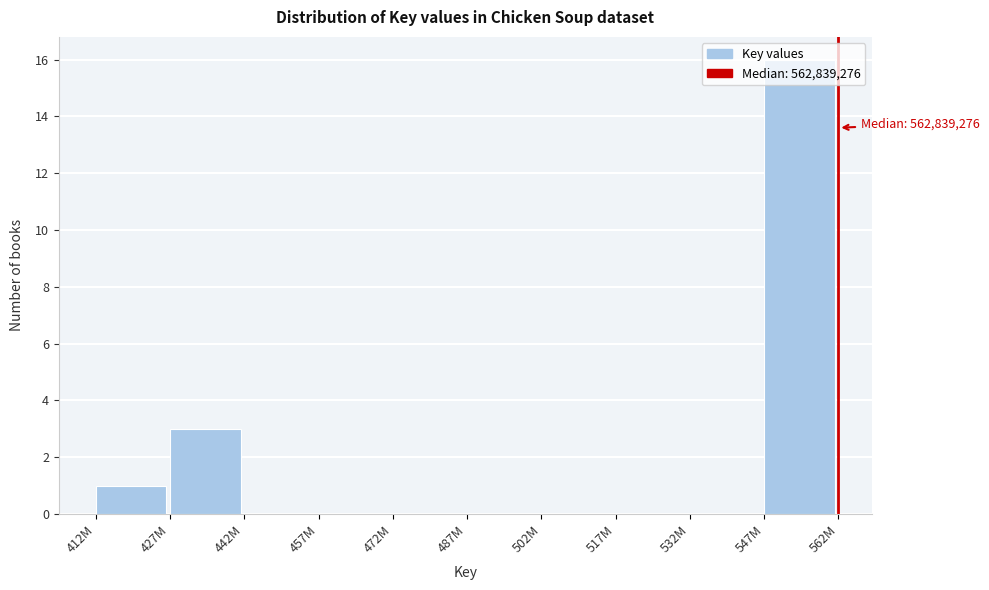

At which label is the value closest to 8?

427M